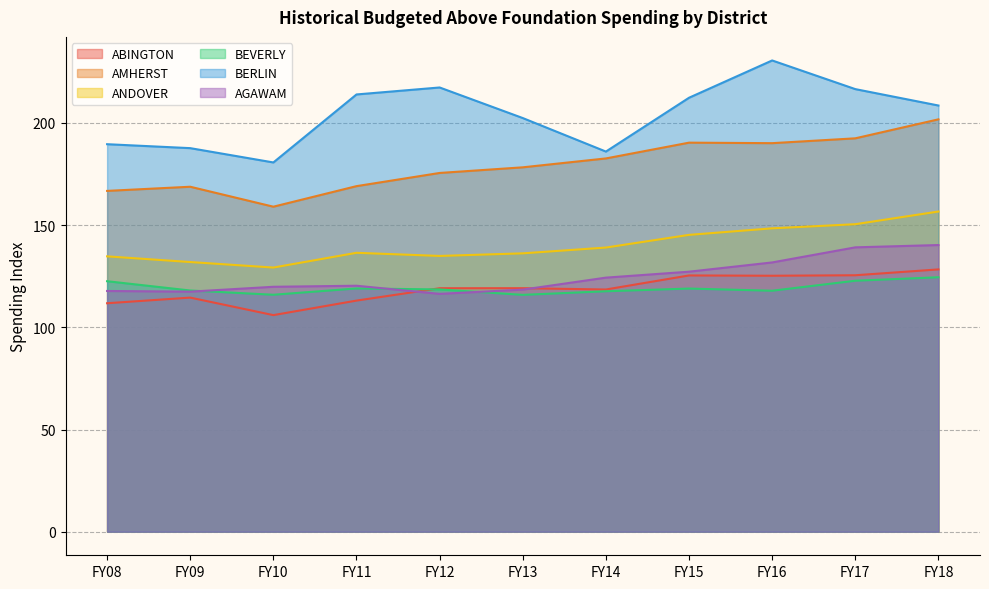

Where is the first local minimum for ABINGTON?

FY10